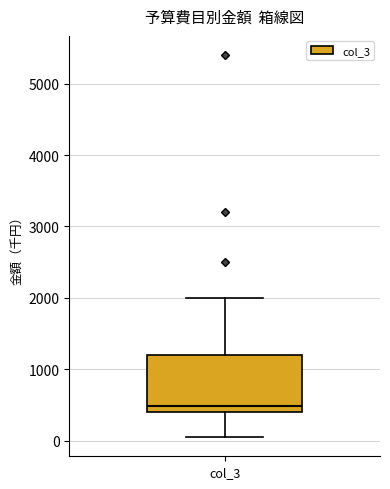

Where does the lower whisker of the box for col_3 end on the y-axis? The values are not printed on the chart, so give them approximately, as read against the axis.

100